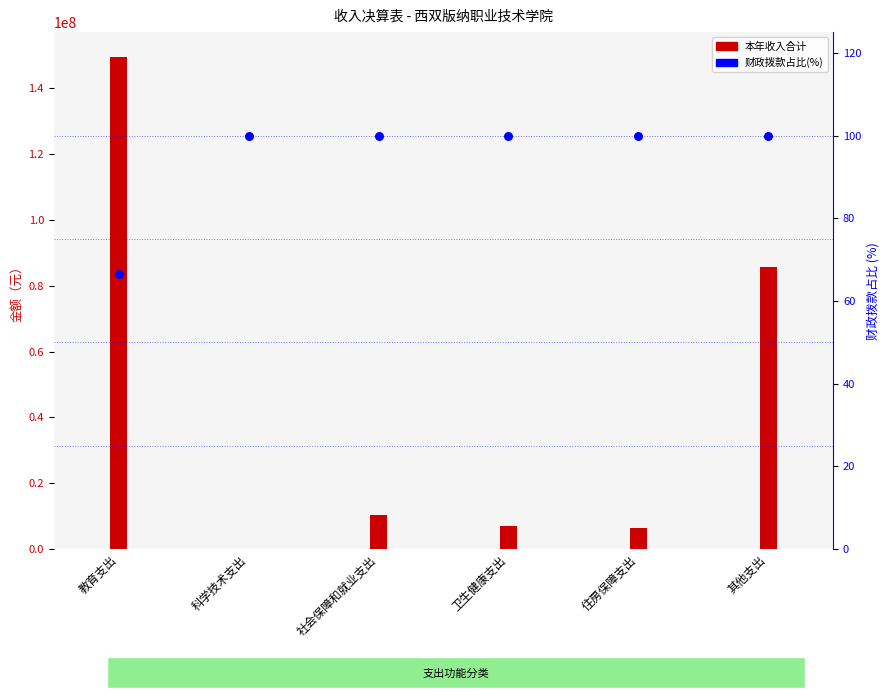

At how many categories does at least one series exceed 38584420?

2